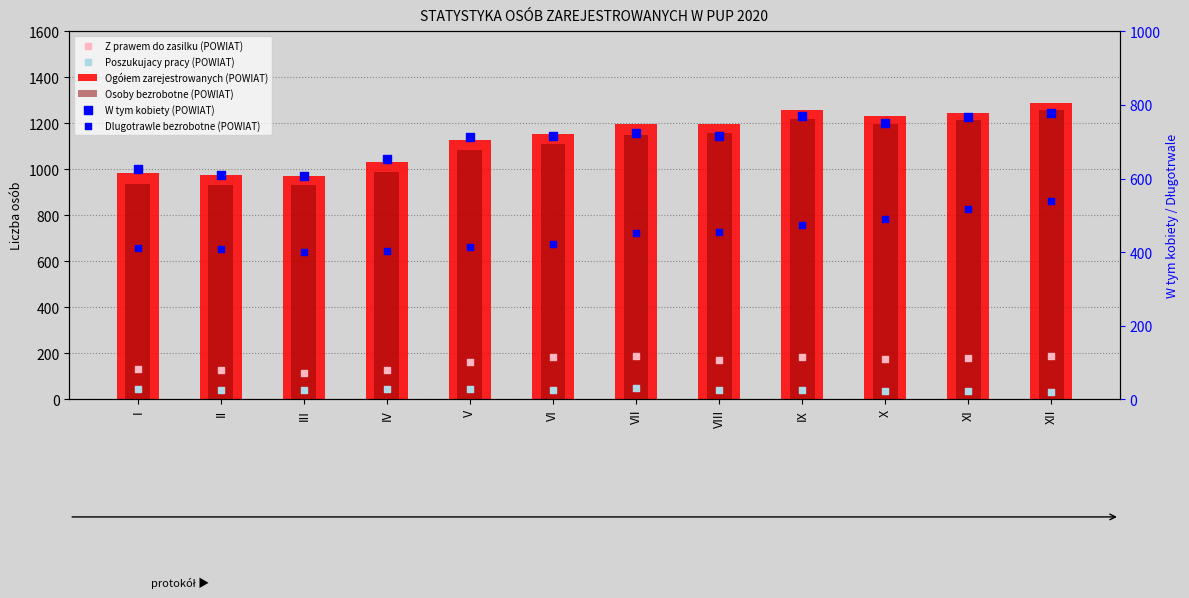

Which series contains the highest Y value?

Ogółem zarejestrowanych (POWIAT)